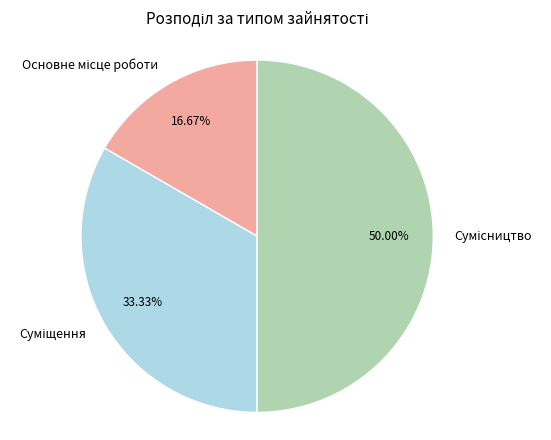

How many slices are in this pie chart?

3